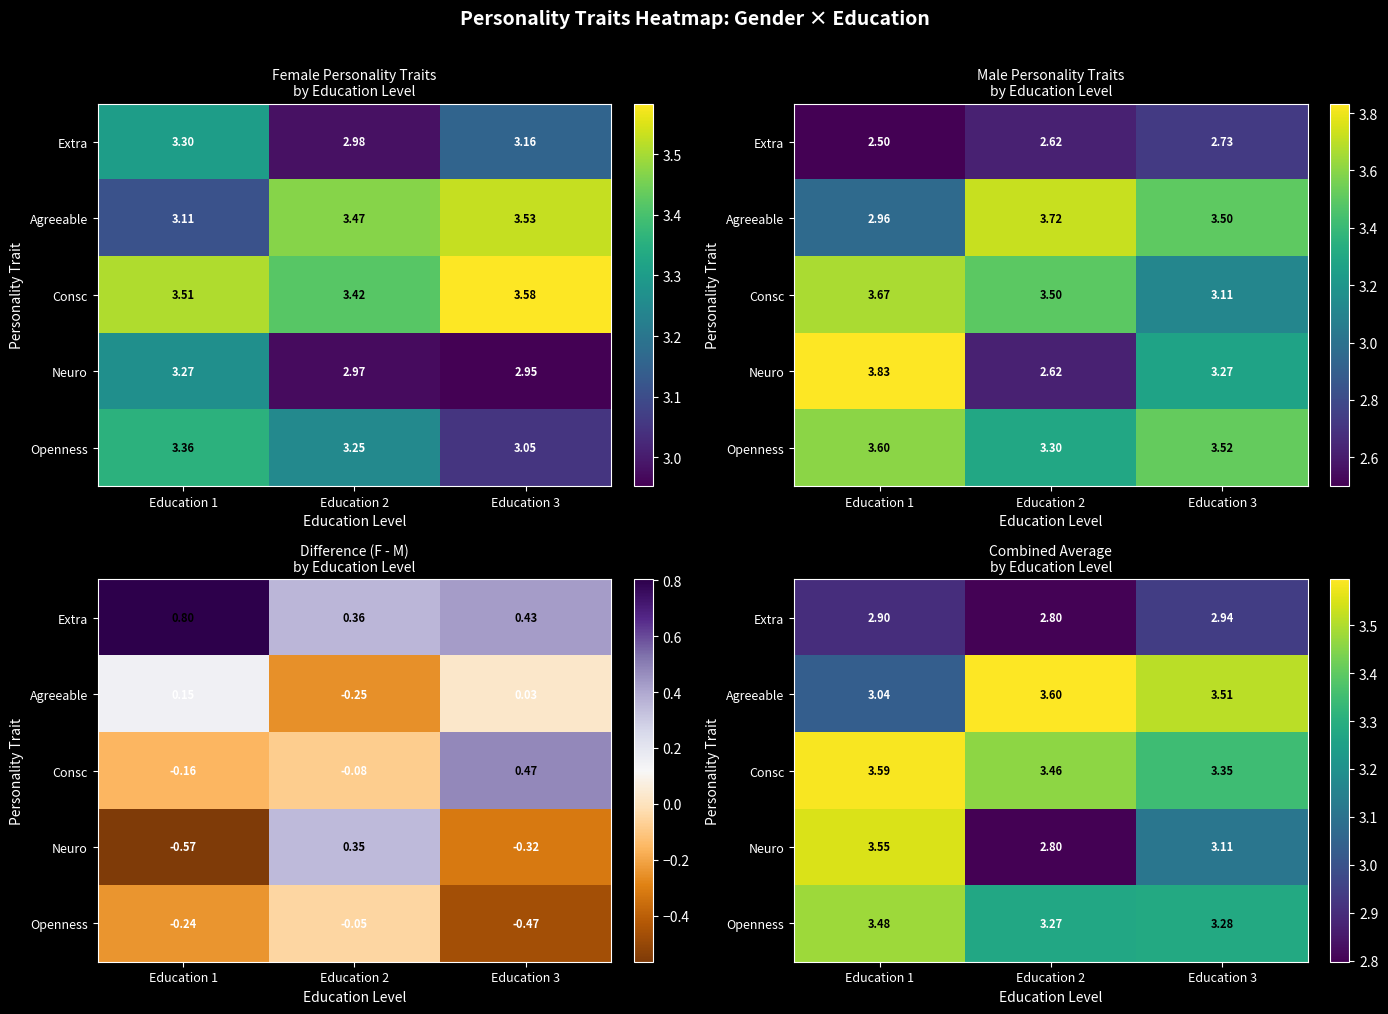

Which category has the lowest value across all series?

Education 2